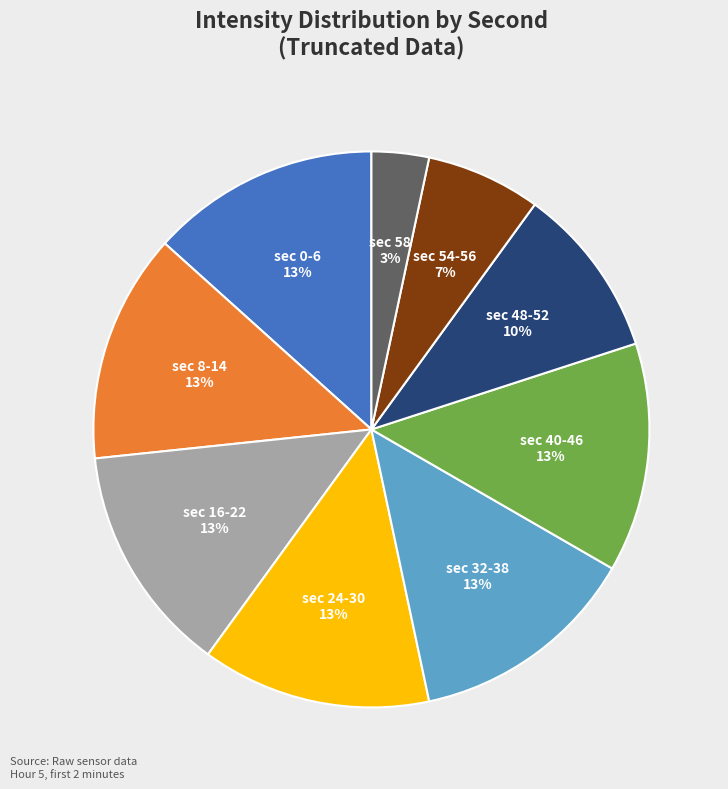

To the nearest percent, what is the average slice percentage?

11%